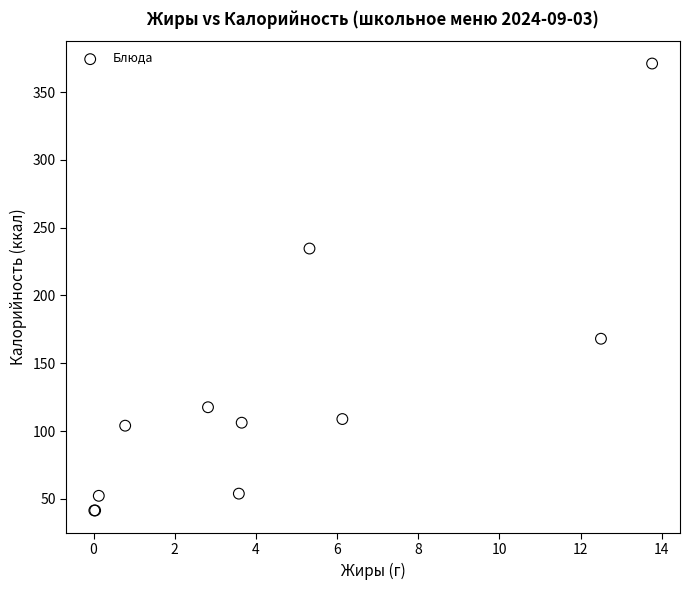

What Y value in the scatter plot is closest to 206?

234.6